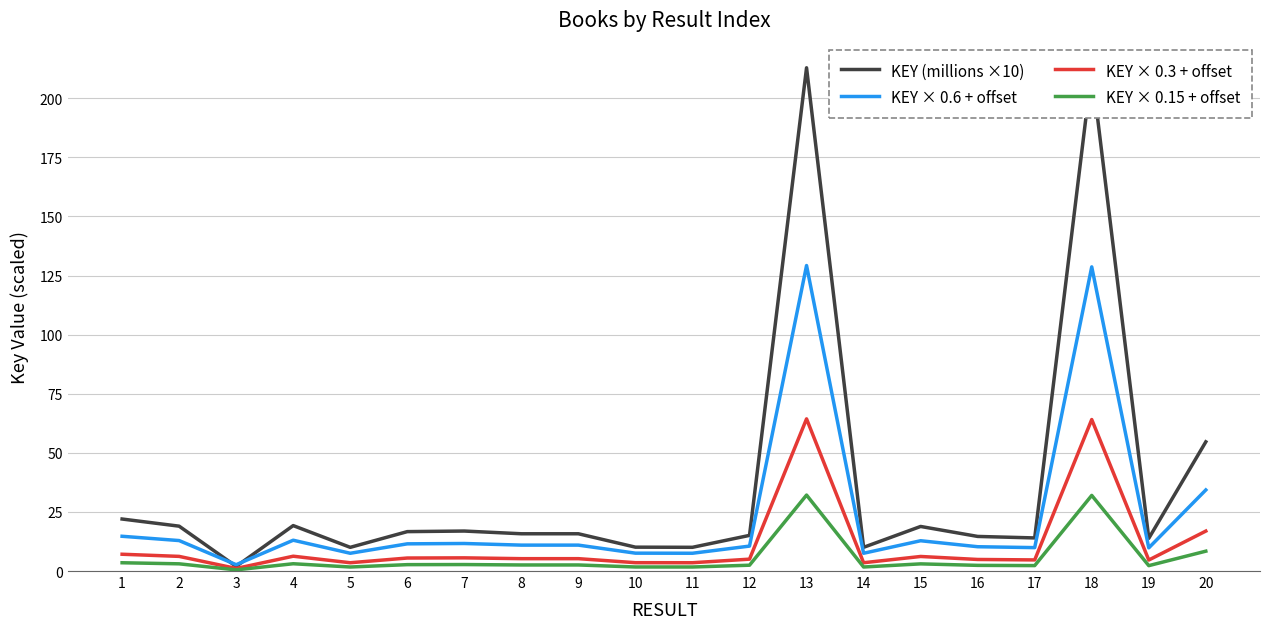

What is the difference between the maximum and second lowest values in the KEY × 0.3 + offset series?

60.9